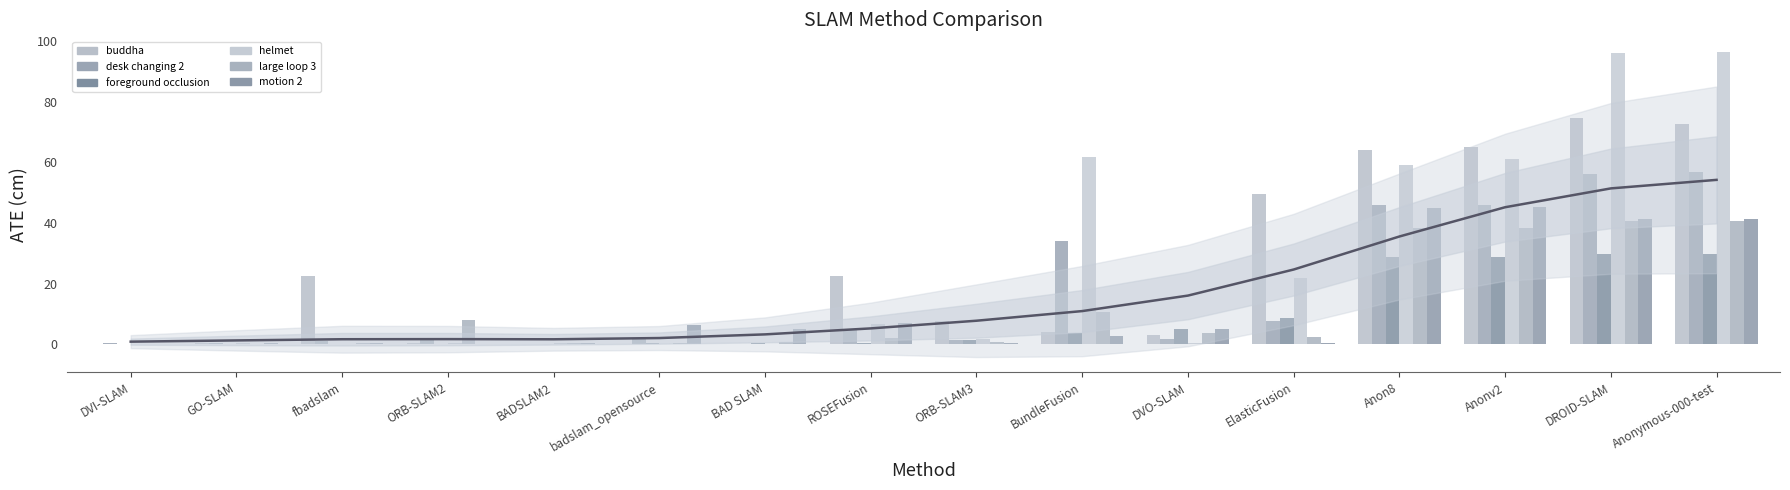

At which category is the sum across all series the highest?

DROID-SLAM